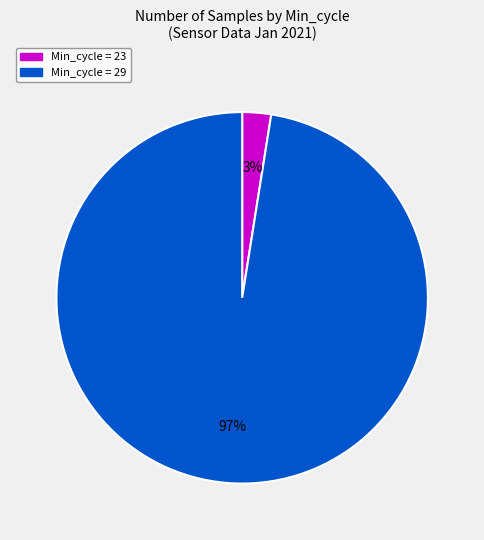

To the nearest percent, what is the average slice percentage?

50%